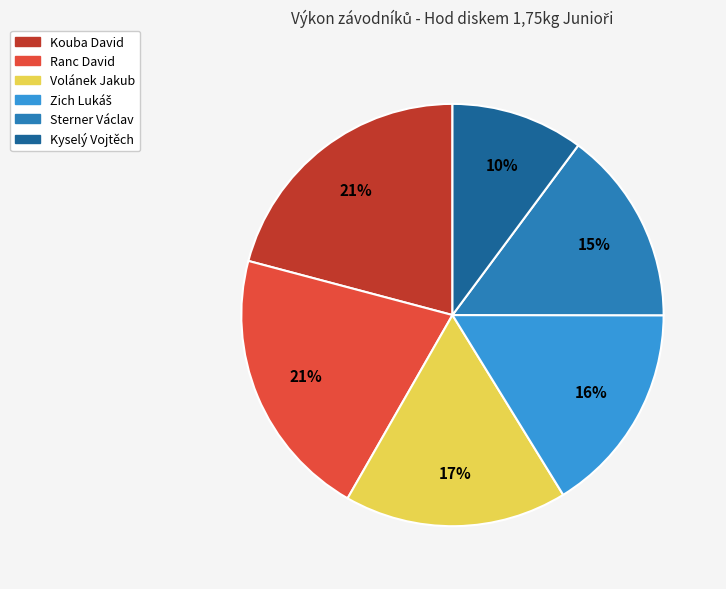

How many slices are in this pie chart?

6